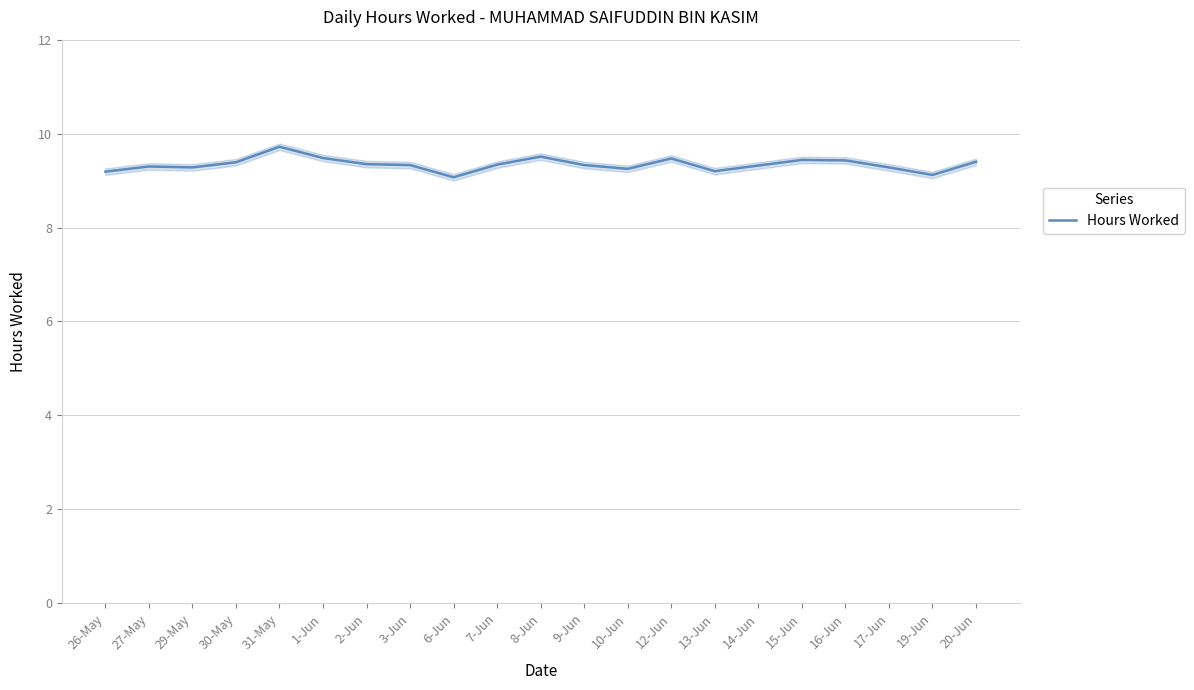

What is the minimum value shown in the chart?

9.1